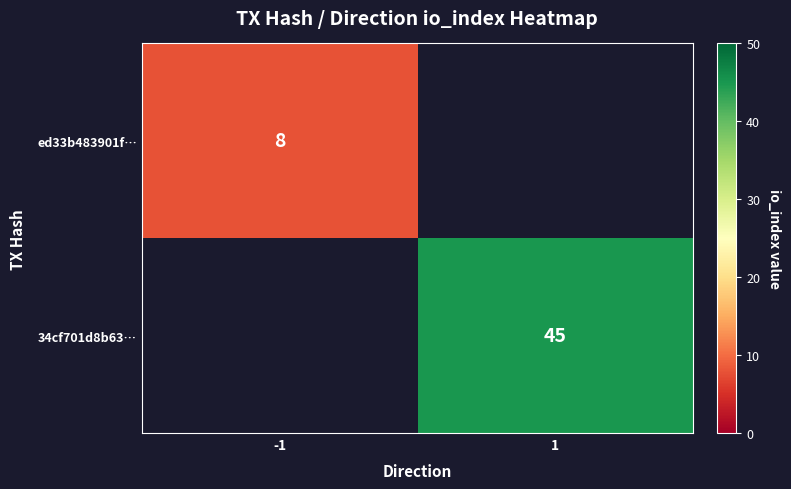

True or false: 34cf701d8b63… has a value of 18 at 1.

False